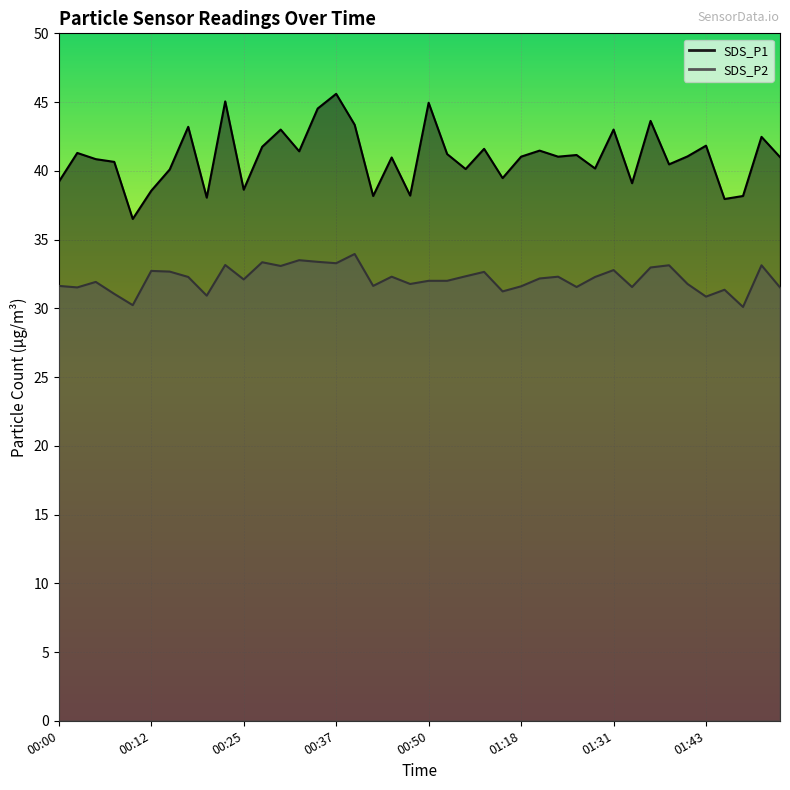

Which has a higher value, 00:30 or 00:05?

00:30